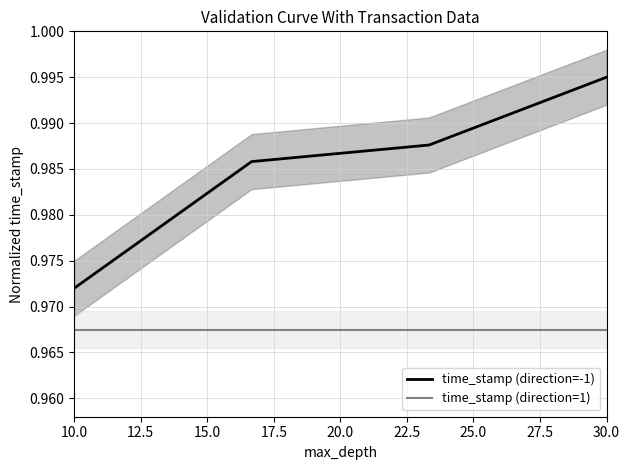

Where is time_stamp (direction=-1) nearest to the value 0?

10.0